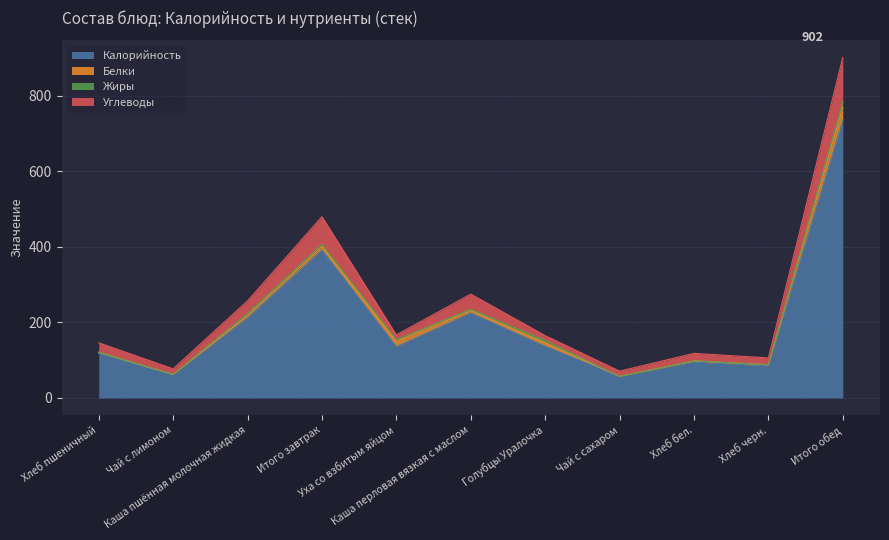

What is the label of the 4th point from the left?

Итого завтрак